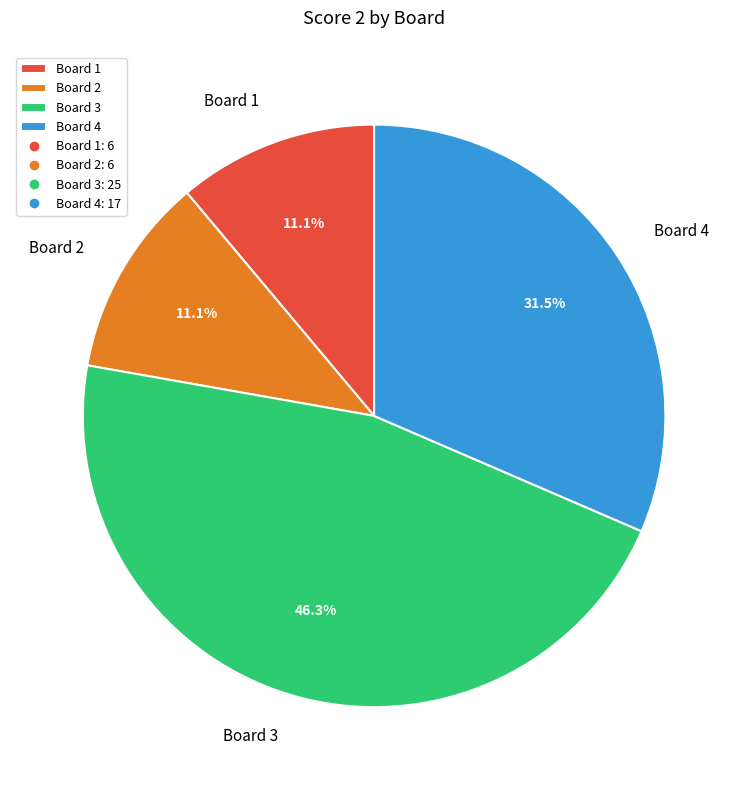

Approximately how many times larger is the value at Board 4 compared to Board 1?

2.8